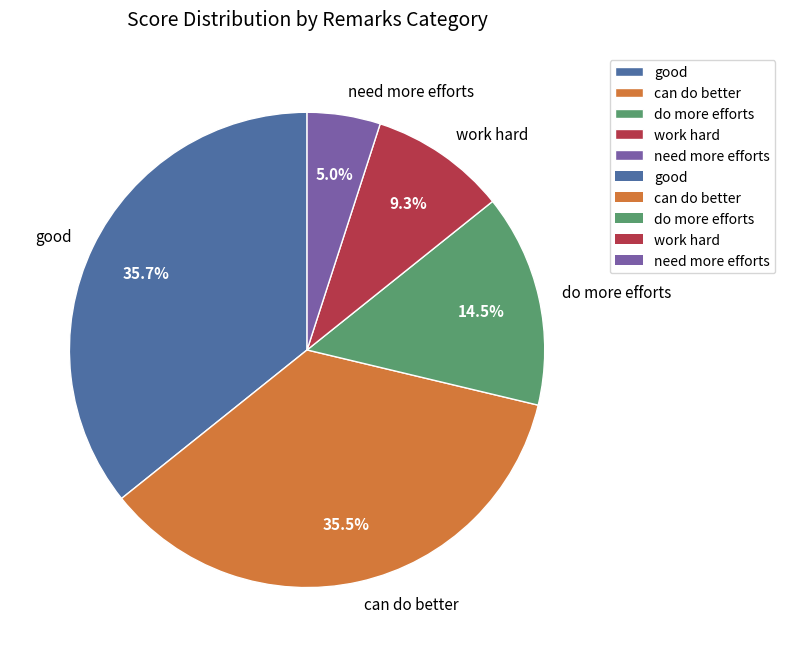

Is there a majority slice in this chart?

No